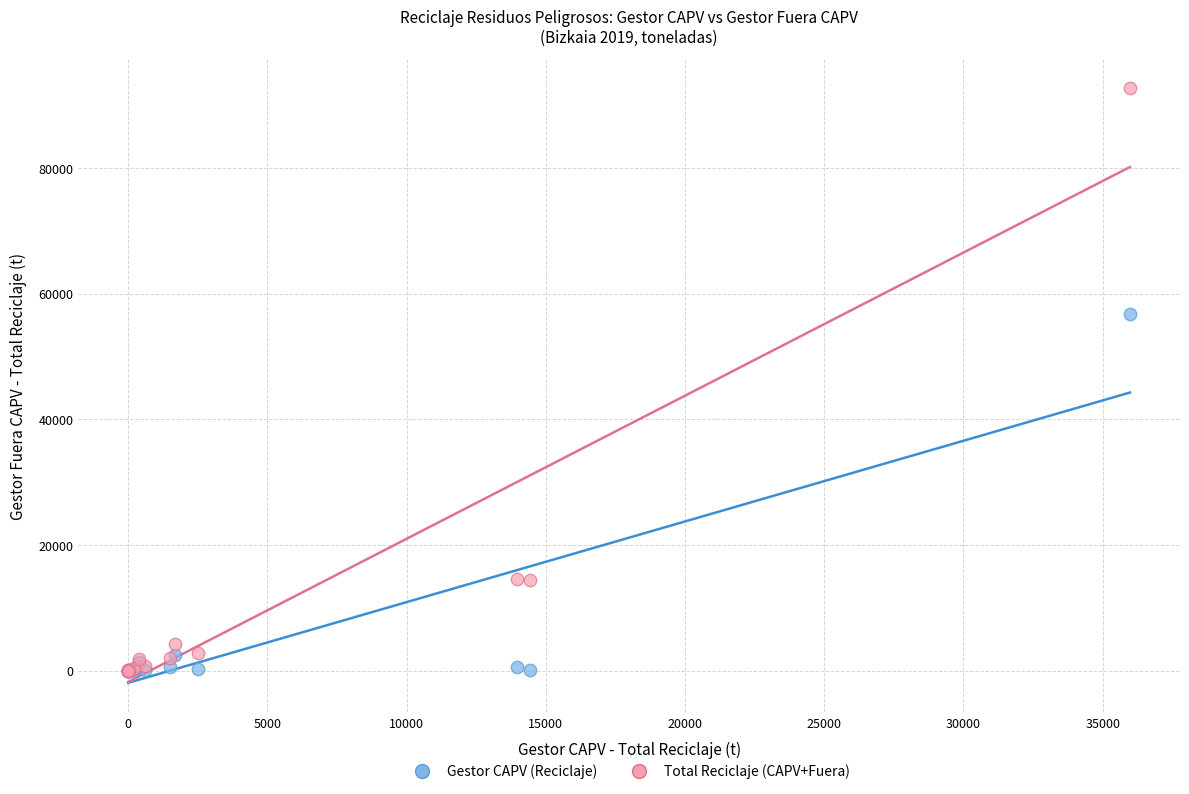

What are all the series names shown in the legend?

Gestor CAPV (Reciclaje), Total Reciclaje (CAPV+Fuera)